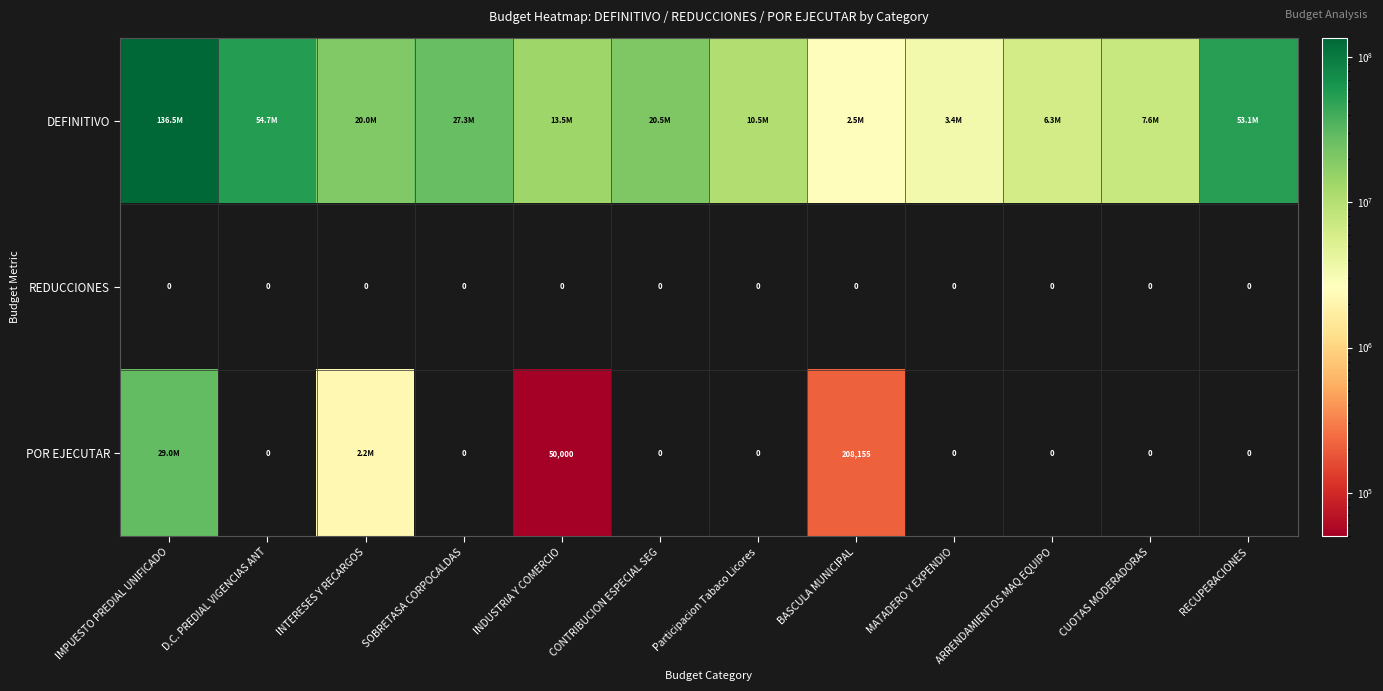

At which label is POR EJECUTAR closest to 14485621?

INTERESES Y RECARGOS